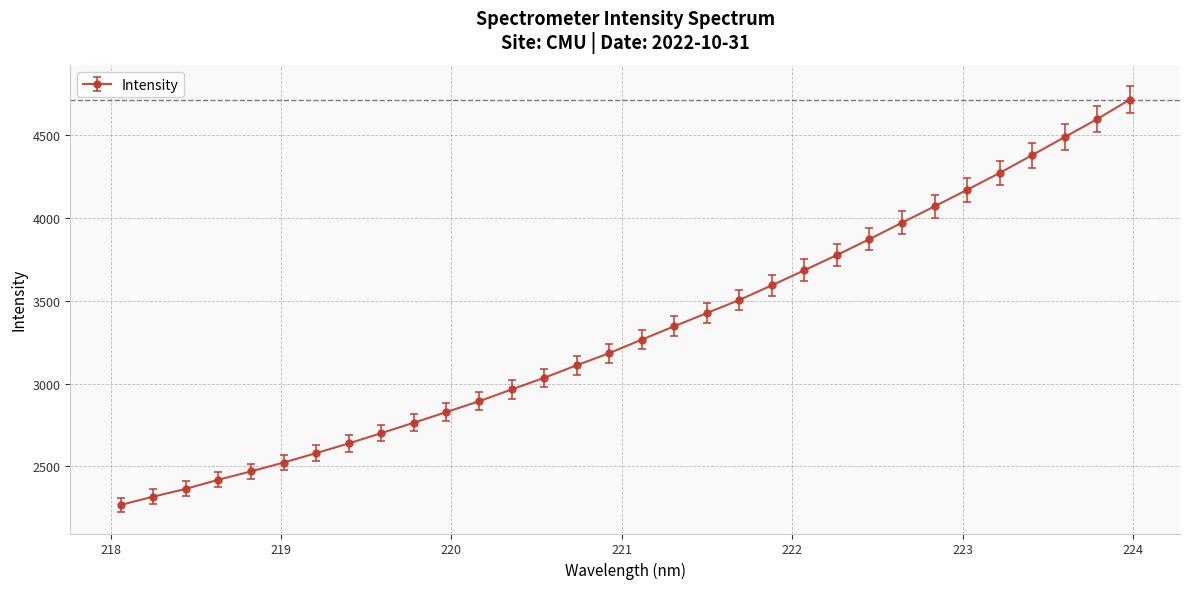

True or false: there are more than 2 points higher than both neighbors.

False